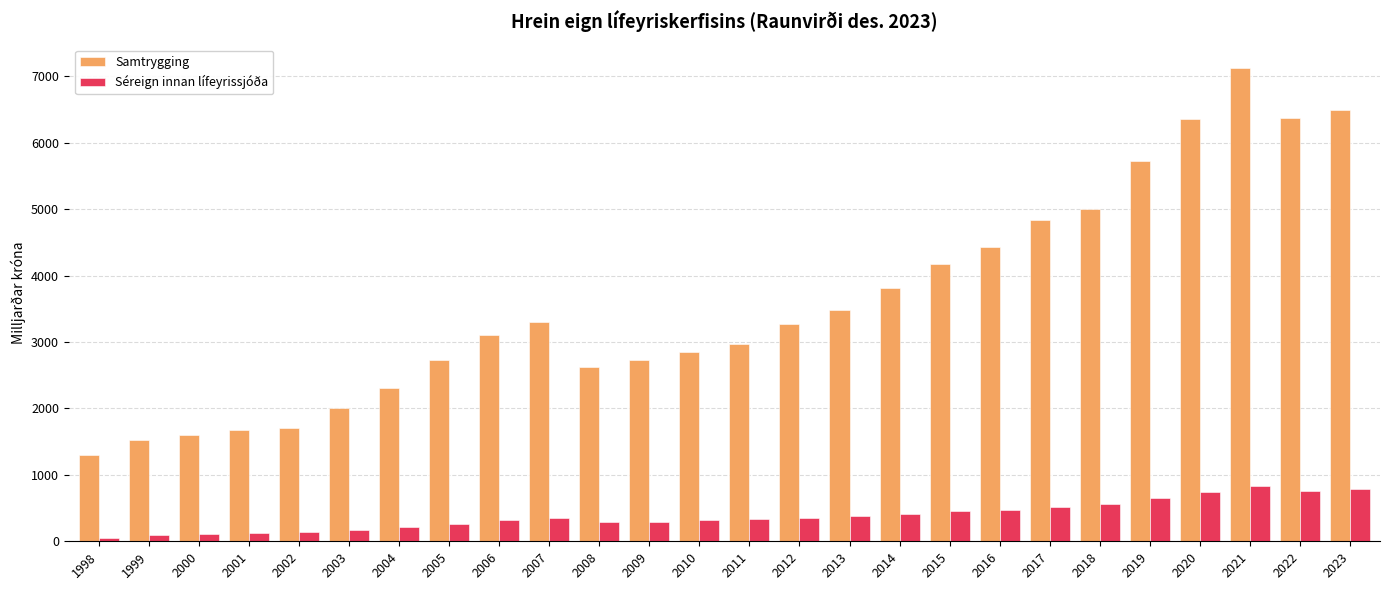

Which category has the highest value in the Samtrygging series?

2021